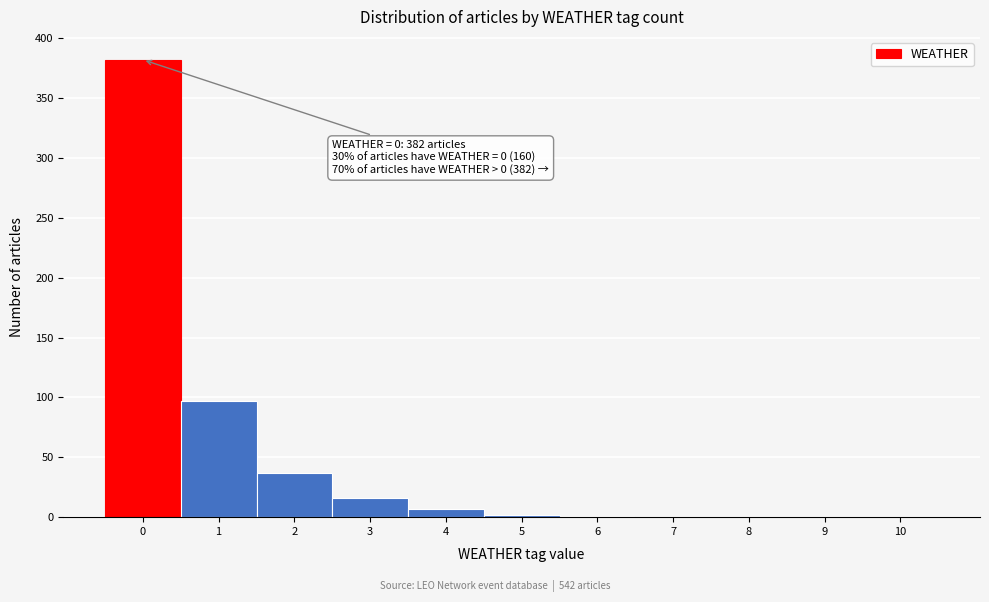

Over which range of the x-axis is the bar tallest?

-0.5 to 0.5